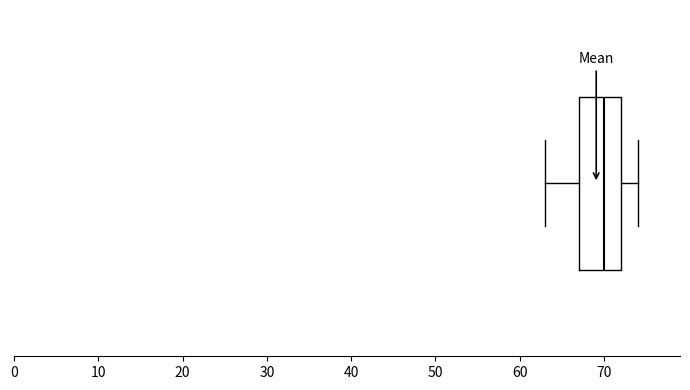

Where does the left whisker of the box end on the x-axis? The values are not printed on the chart, so give them approximately, as read against the axis.

63